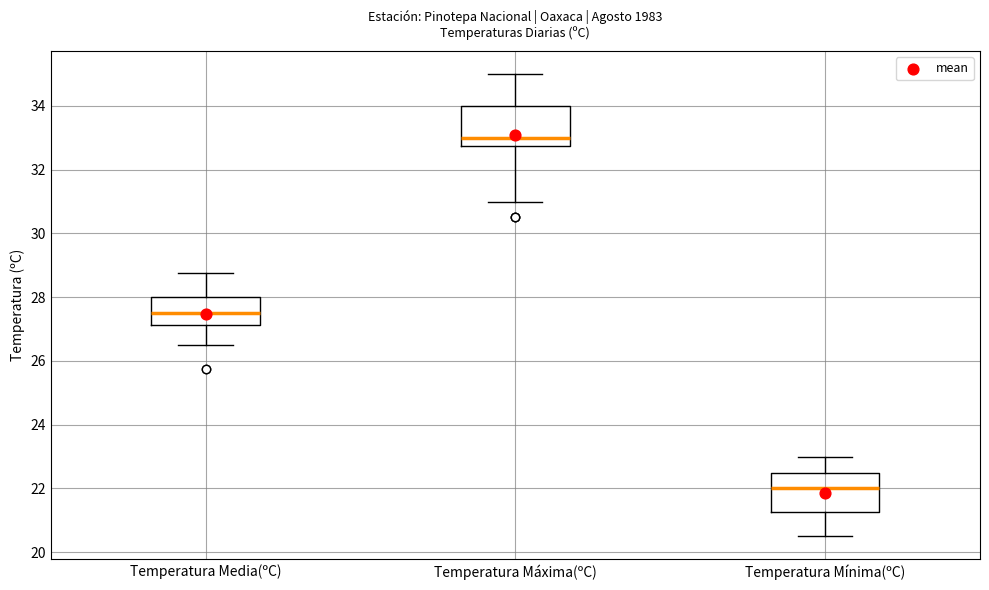

Where does the median line of the box for Temperatura Mínima(ºC) sit on the y-axis? The values are not printed on the chart, so give them approximately, as read against the axis.

22.0